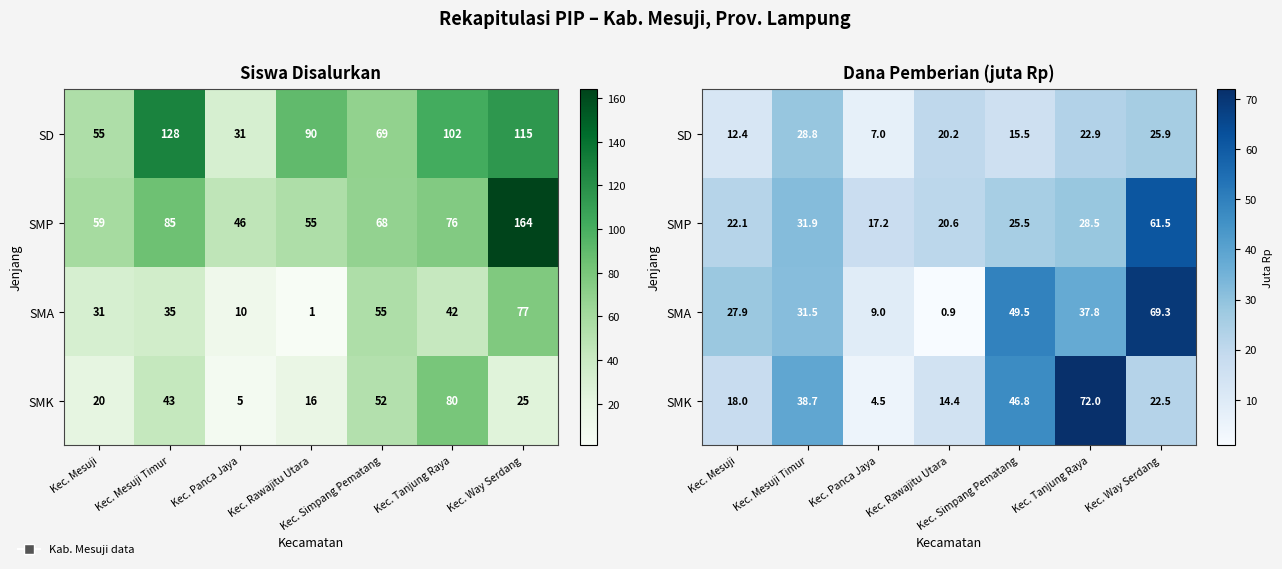

Which category has the lowest value across all series?

Kec. Rawajitu Utara